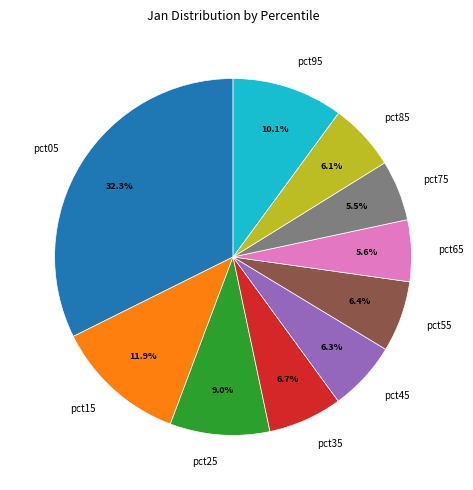

The pct95 slice represents 1% of the pie. True or false?

False